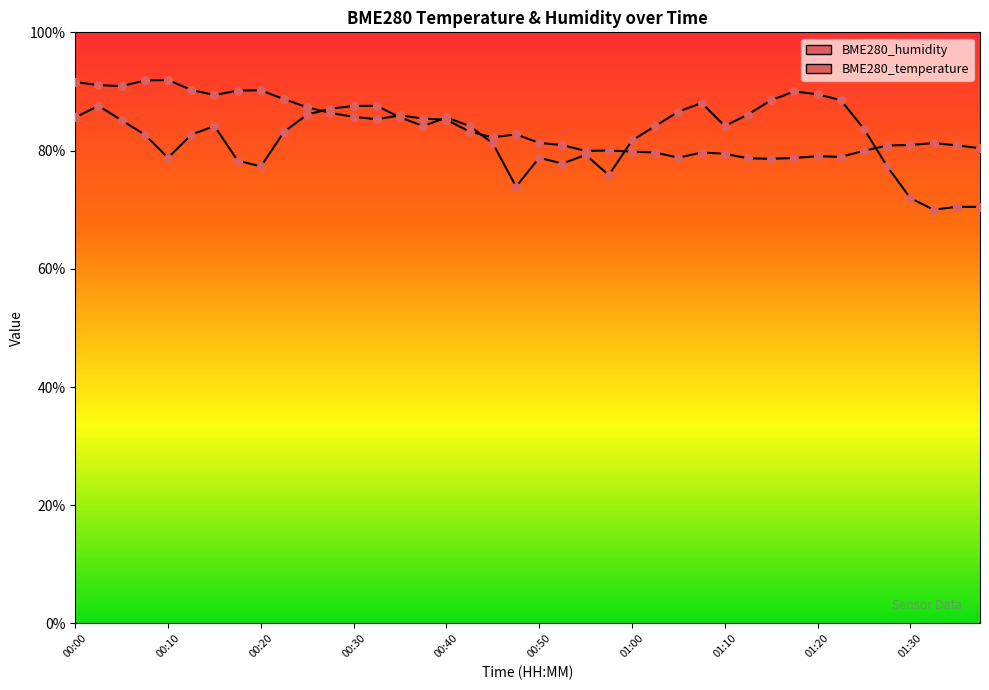

At which category is the sum across all series the highest?

00:02